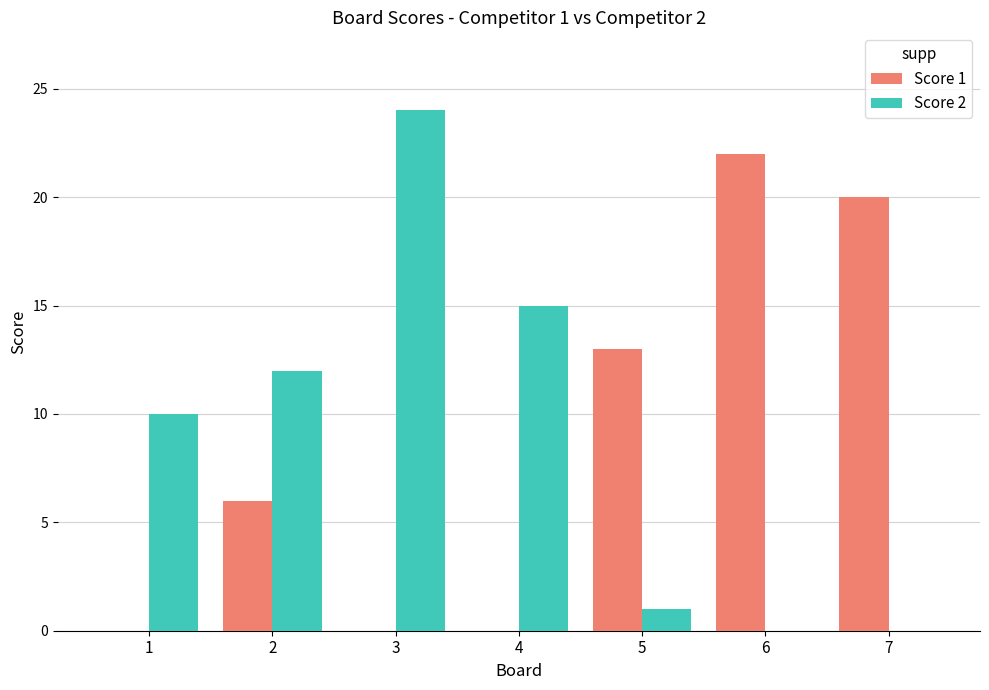

Between 1 and 3, which series saw the biggest shift?

Score 2